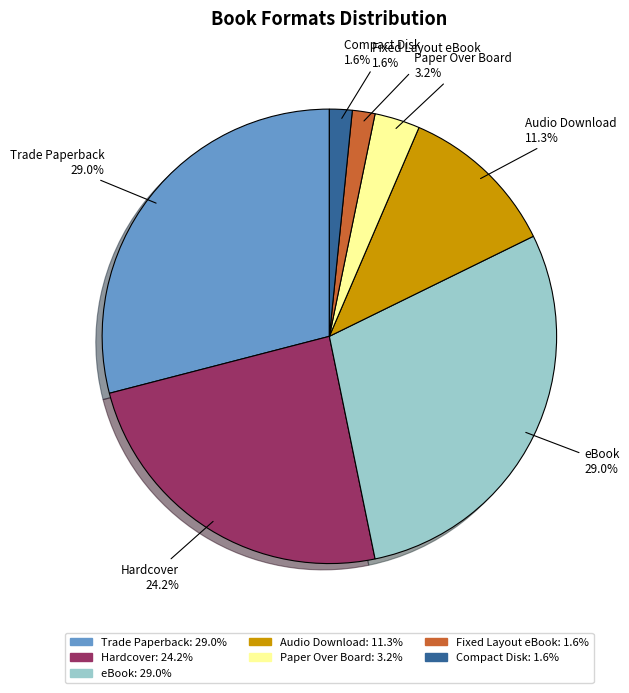

Does eBook represent more than half of the total?

No